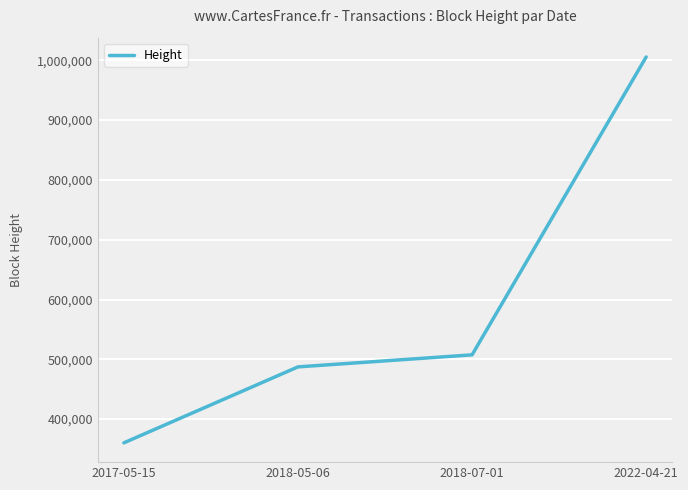

Approximately how many times larger is the value at 2017-05-15 compared to 2018-05-06?

0.7